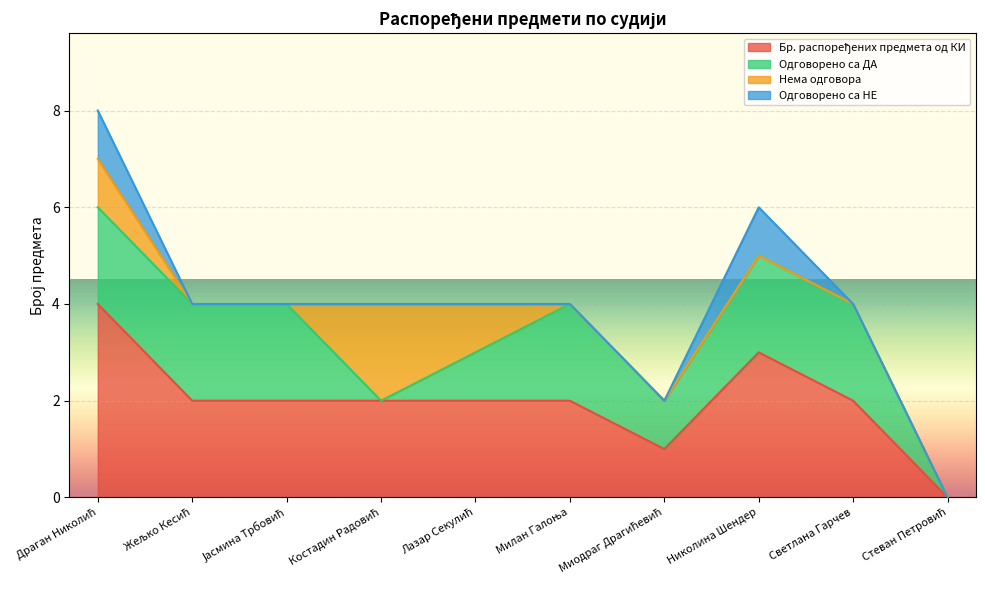

In Одговорено са НЕ, how many points are higher than both neighbors (excluding endpoints)?

1